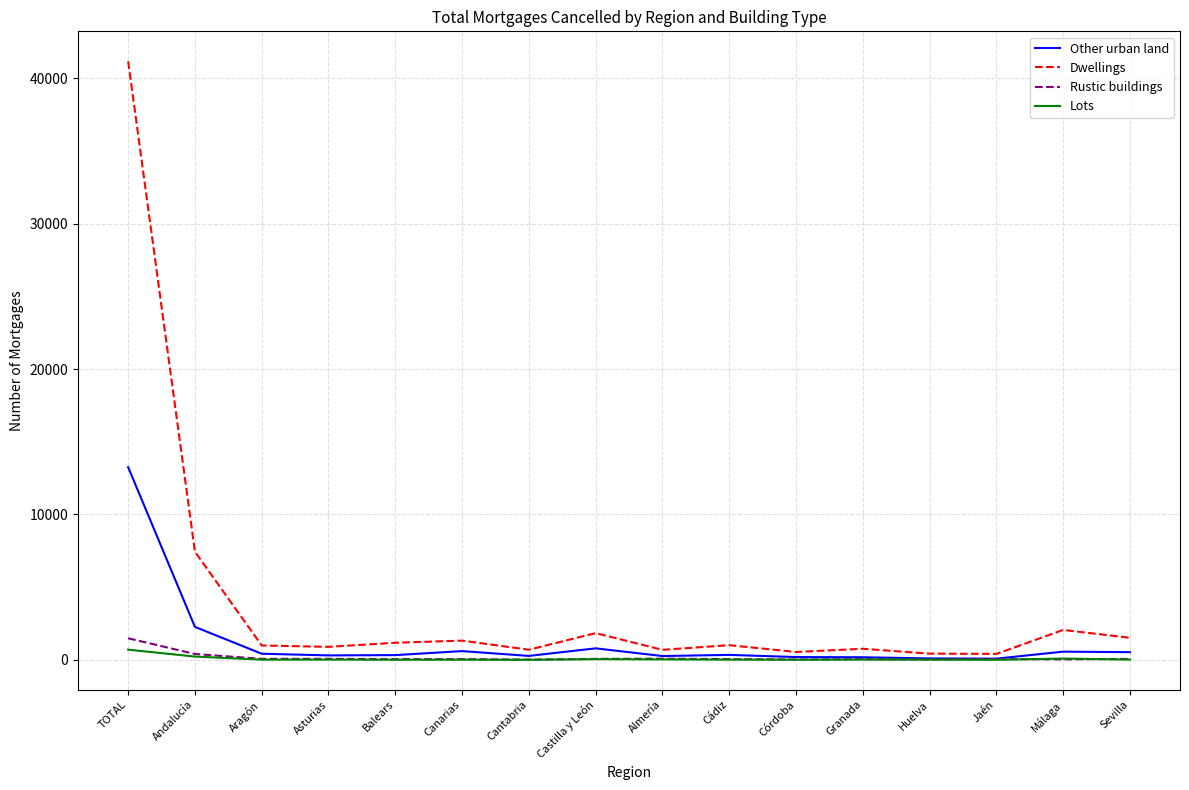

What is the greatest value displayed?

41161